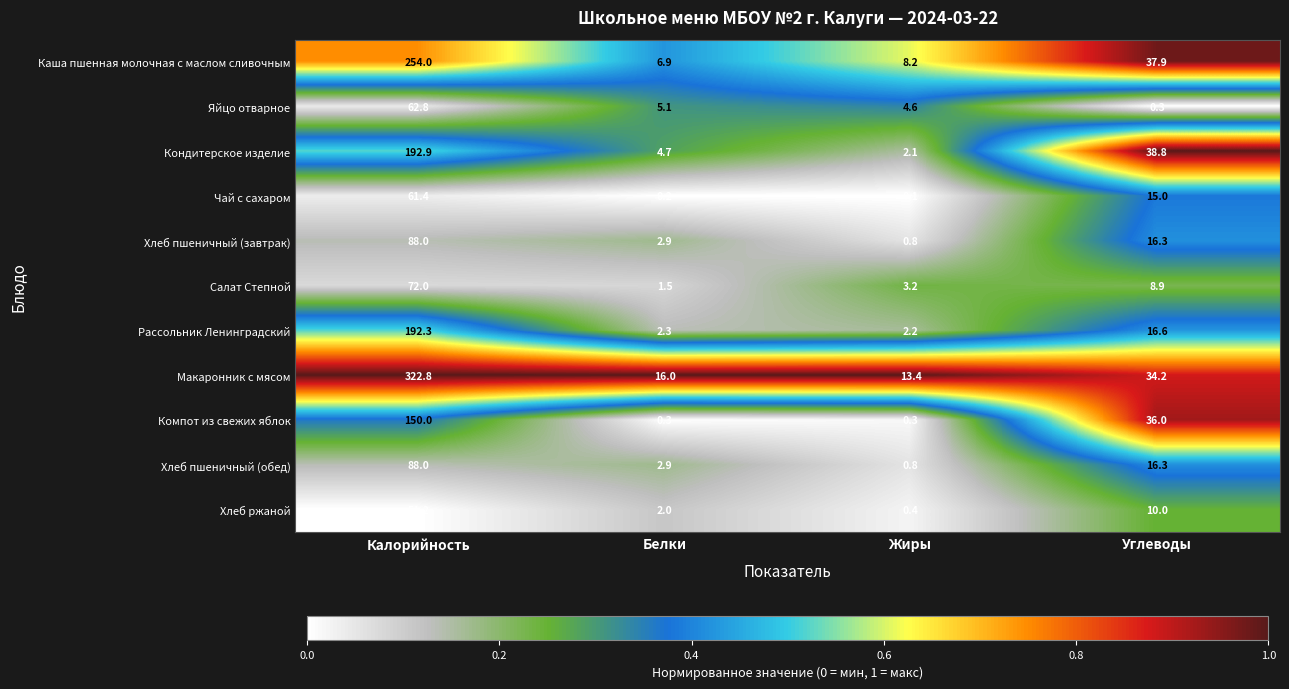

How many distinct data groups are displayed?

11